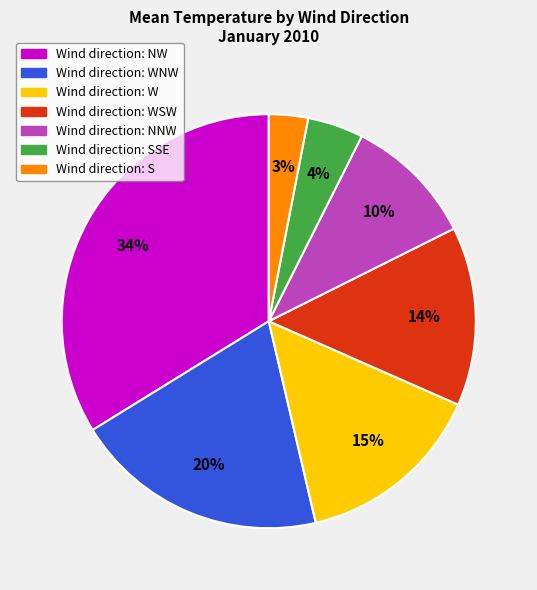

What is the smallest slice in the pie chart?

Wind direction: S